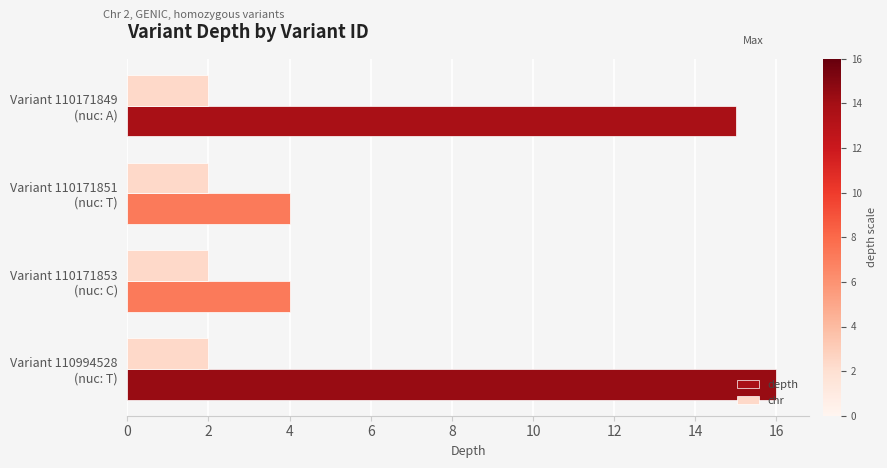

Rank the series by their maximum value, from highest to lowest.

depth, chr